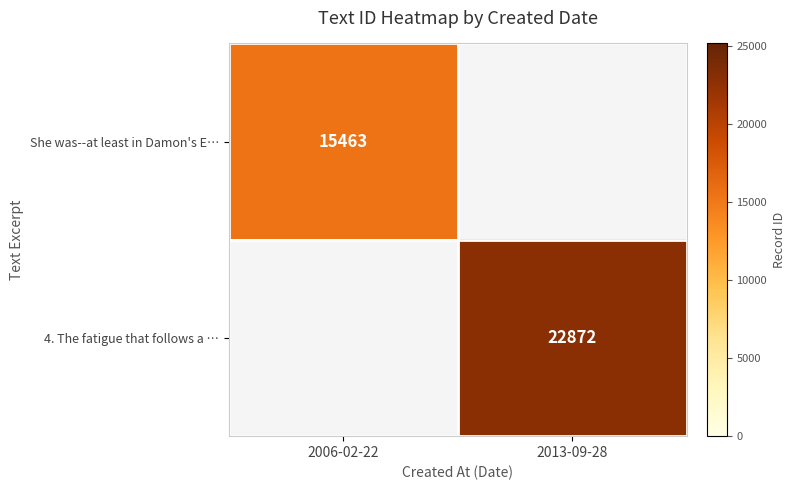

Is the value of She was--at least in Damon's E… at 2006-02-22 greater than the value of 4. The fatigue that follows a … at 2013-09-28?

No